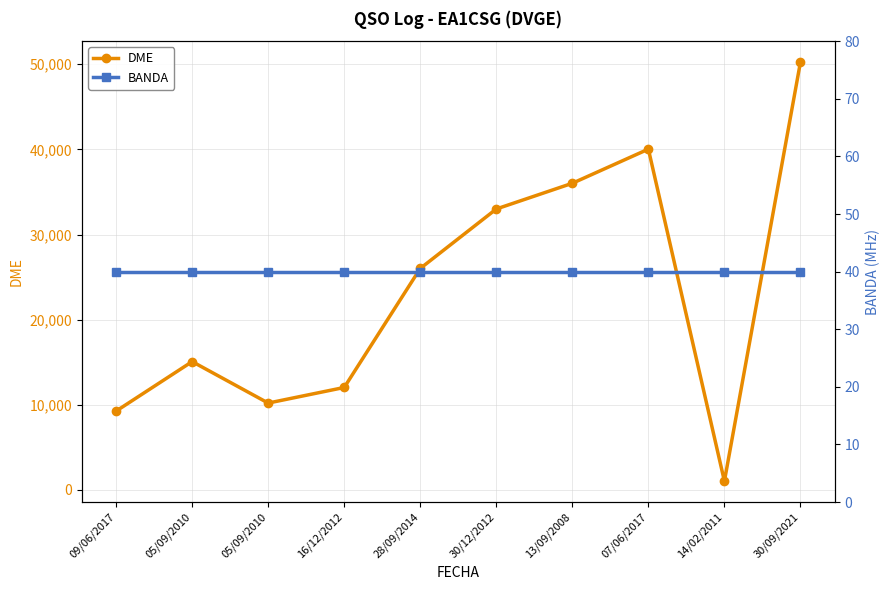

How many values in the DME series are below 26020?

5